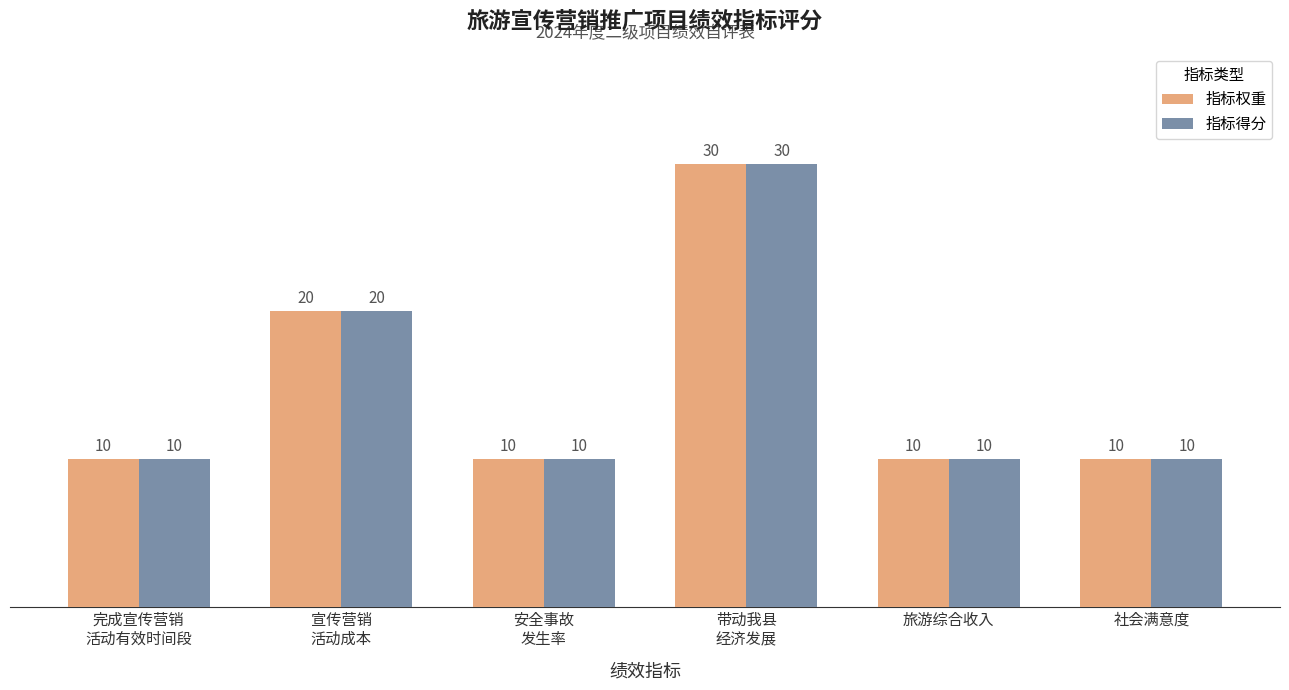

Reading left to right, extract all data points from this chart.

指标权重: 10	20	10	30	10	10
指标得分: 10	20	10	30	10	10